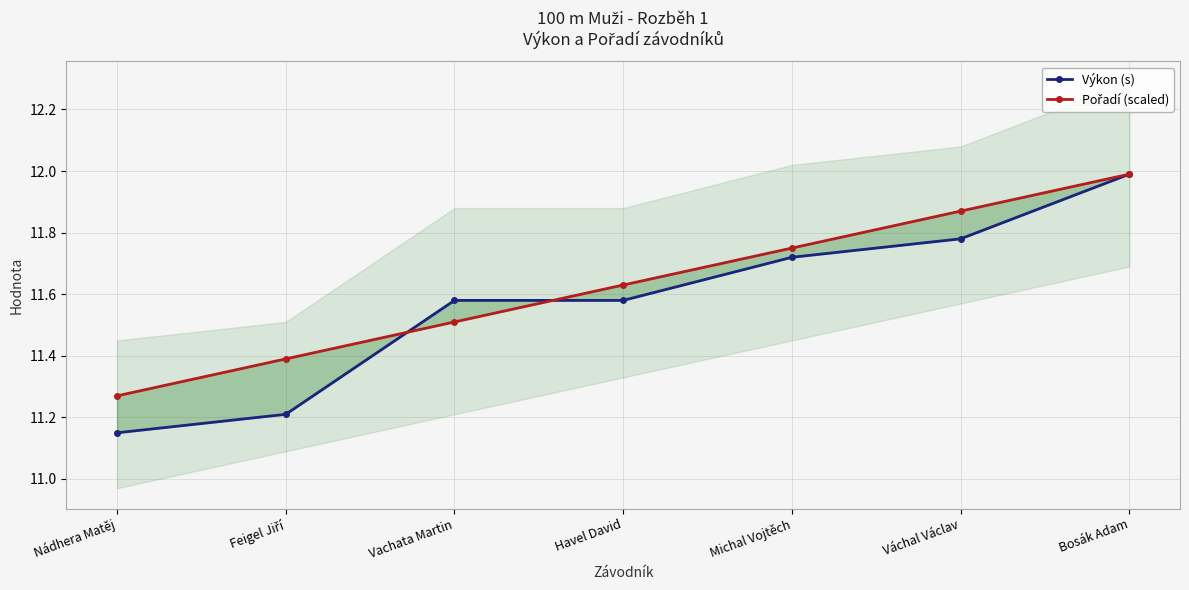

Is it true that Výkon (s) equals 6.5 at Vachata Martin?

False